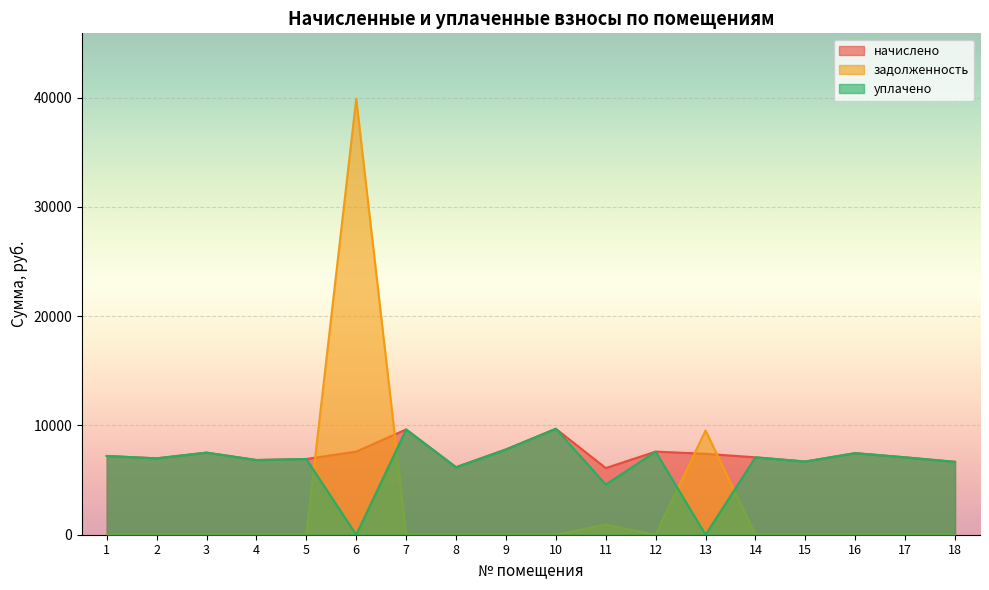

What is the sum of all начислено values?

132465.0